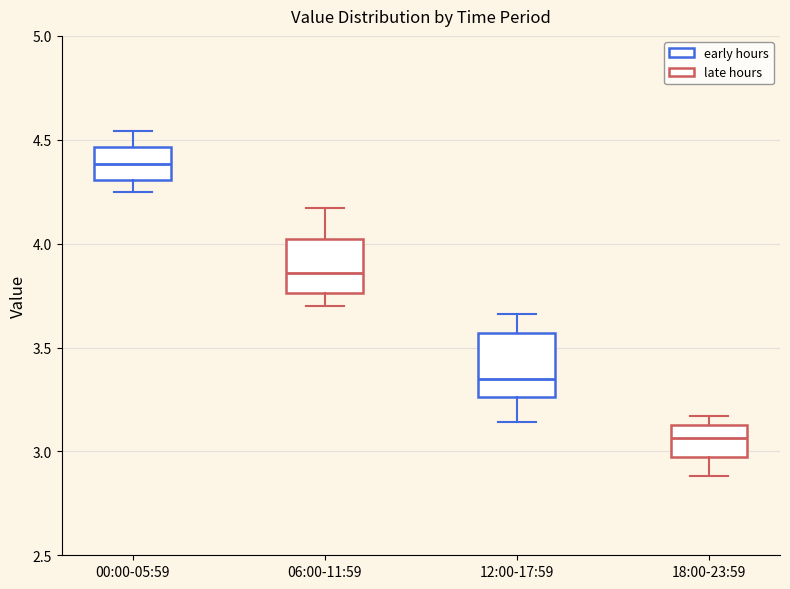

Which box's median line is the lowest?

18:00-23:59